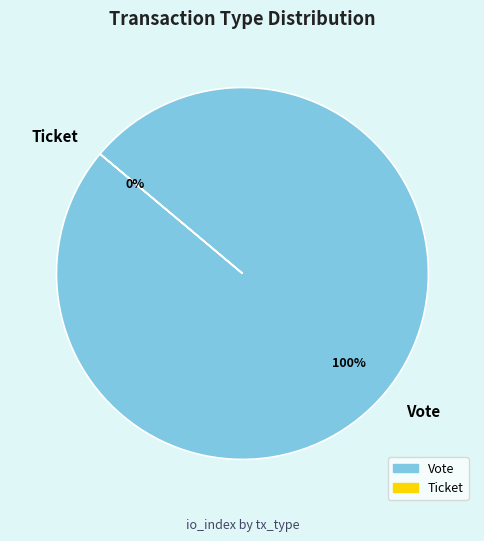

Rank the categories by value from lowest to highest.

Ticket, Vote